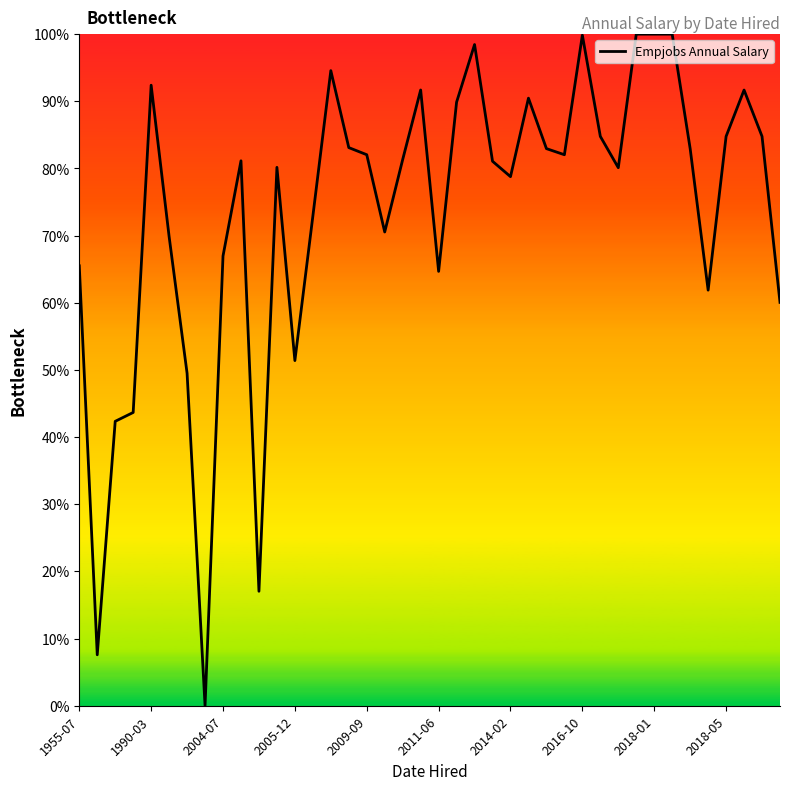

What is the greatest value displayed?

100.0